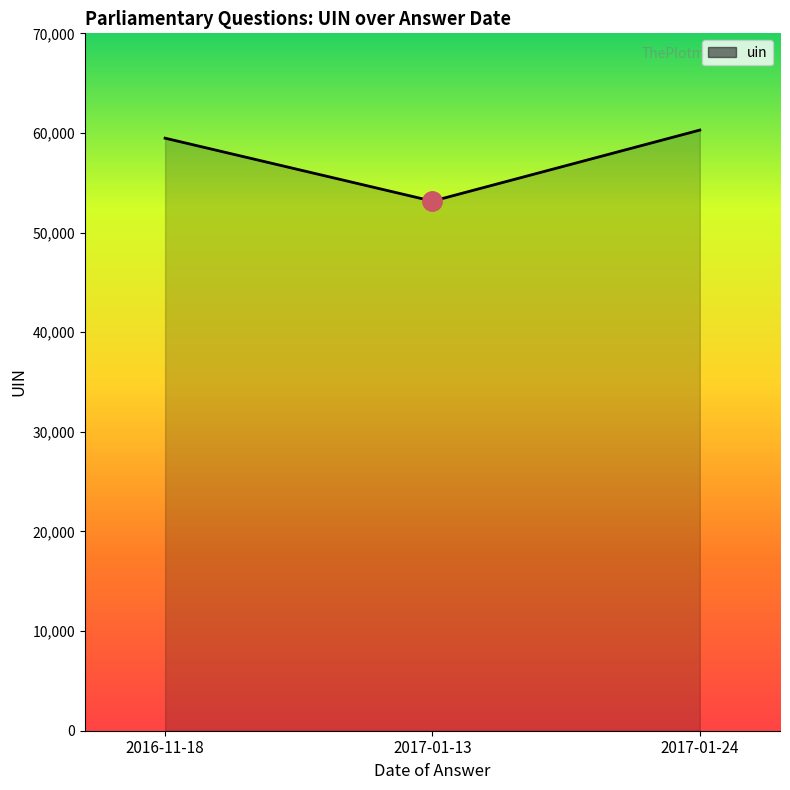

Which label corresponds to the largest value in the chart?

2017-01-24